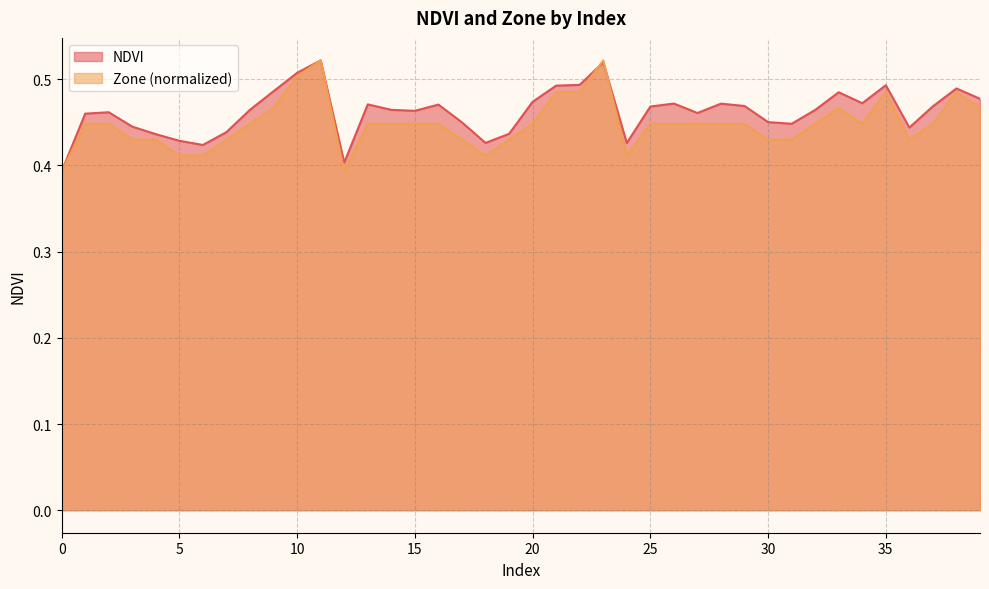

How many times do Zone and NDVI cross each other?

2